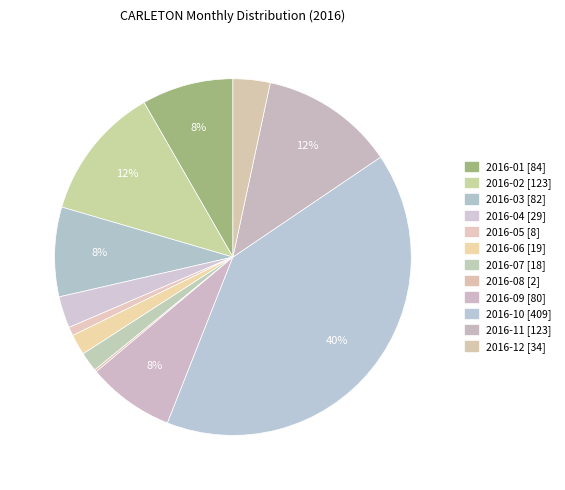

Does any single category account for the majority?

No